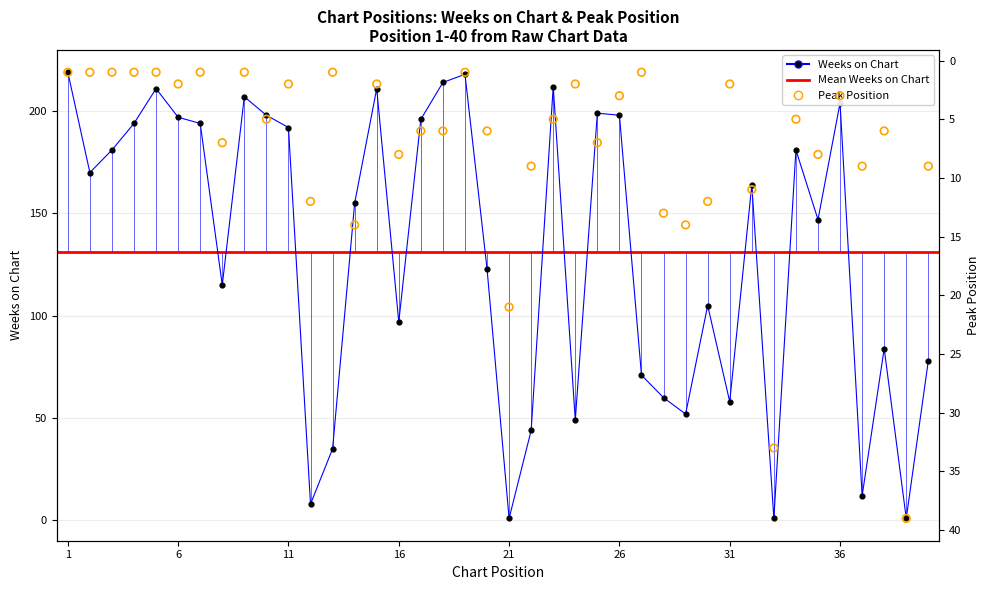

Which series contains the lowest Y value?

Weeks on Chart